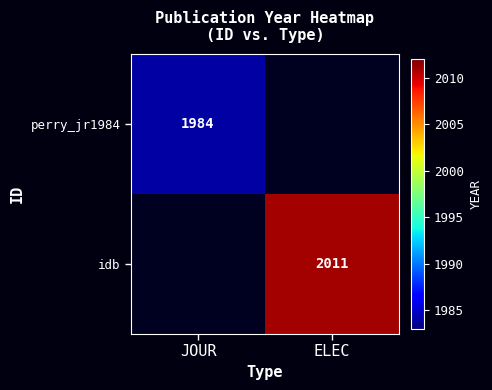

Is the value of idb at ELEC greater than the value of perry_jr1984 at JOUR?

Yes